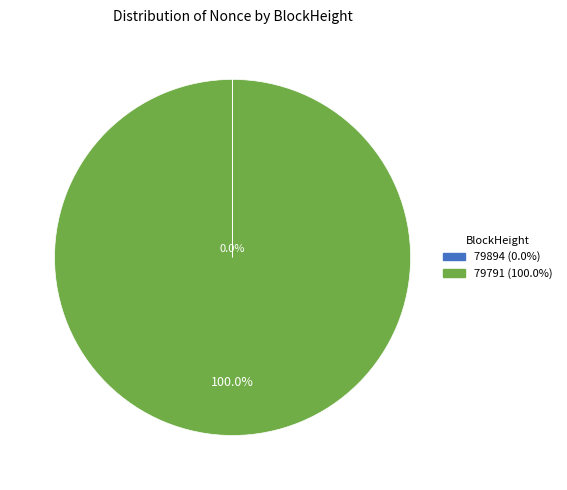

Which category has the biggest portion of the pie?

79791